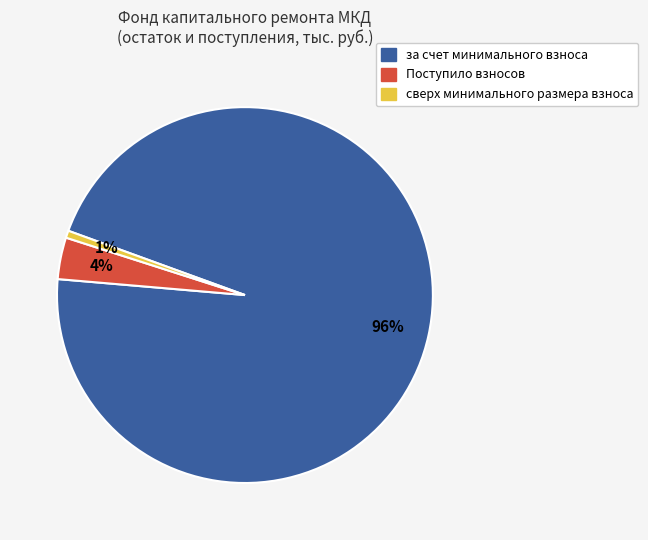

Is there any slice that represents more than half of the pie?

Yes